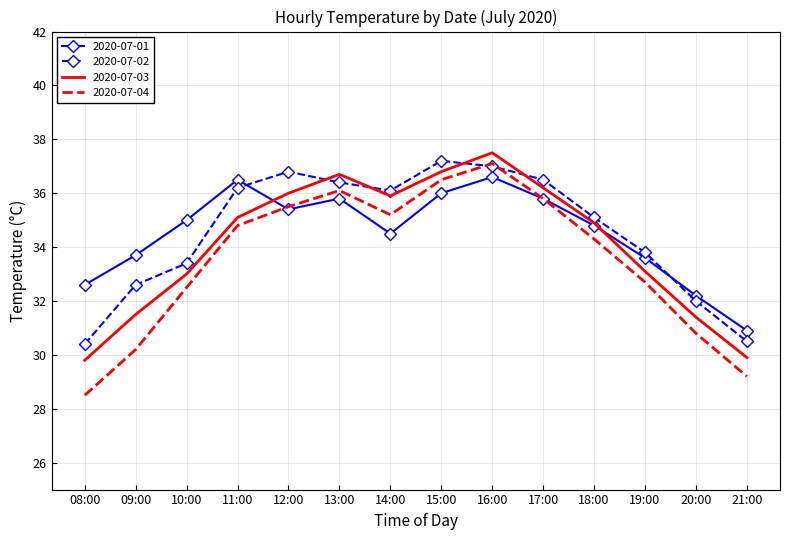

How many series are shown in this chart?

4